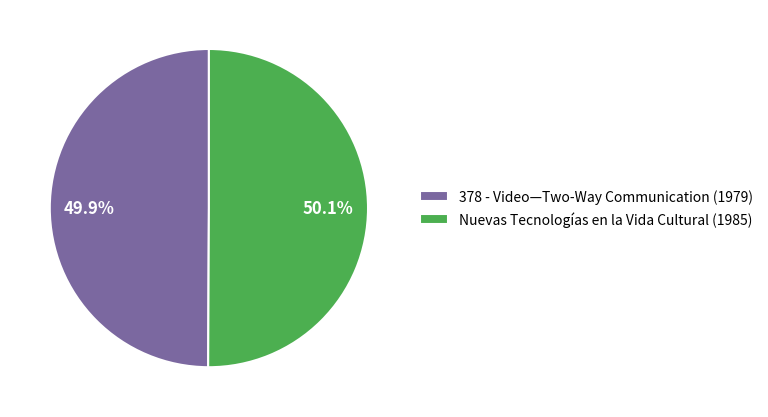

To the nearest percent, what is the average slice percentage?

50%